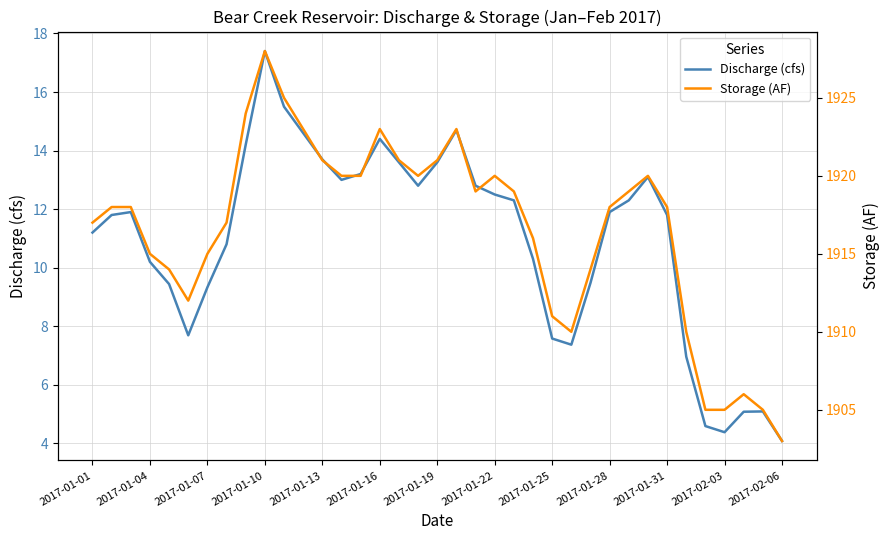

What is the lowest value of the Discharge (cfs) series?

4.1